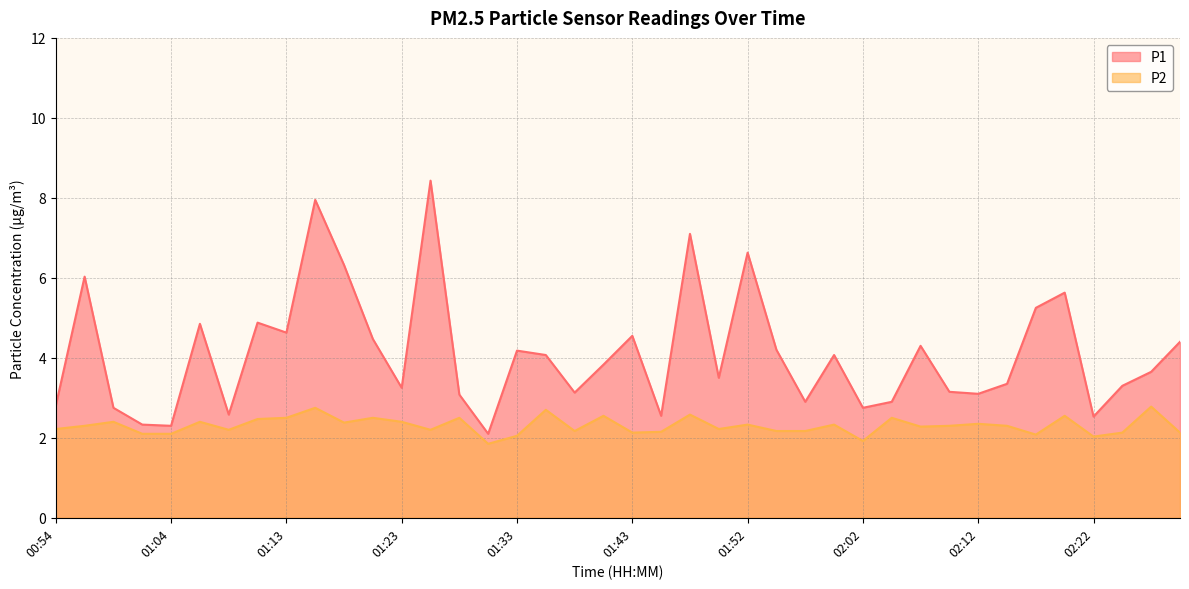

At which label does P2 reach its minimum?

01:30